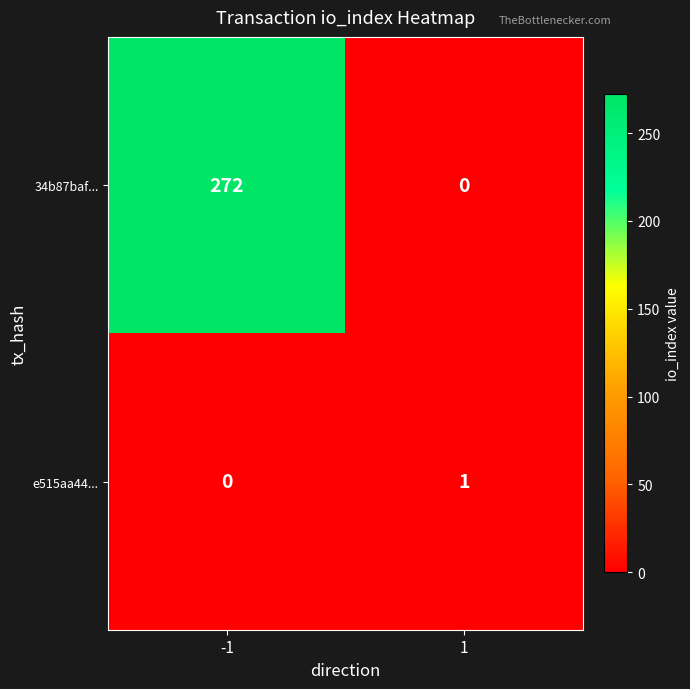

Which series has the largest range (max minus min)?

34b87baf...